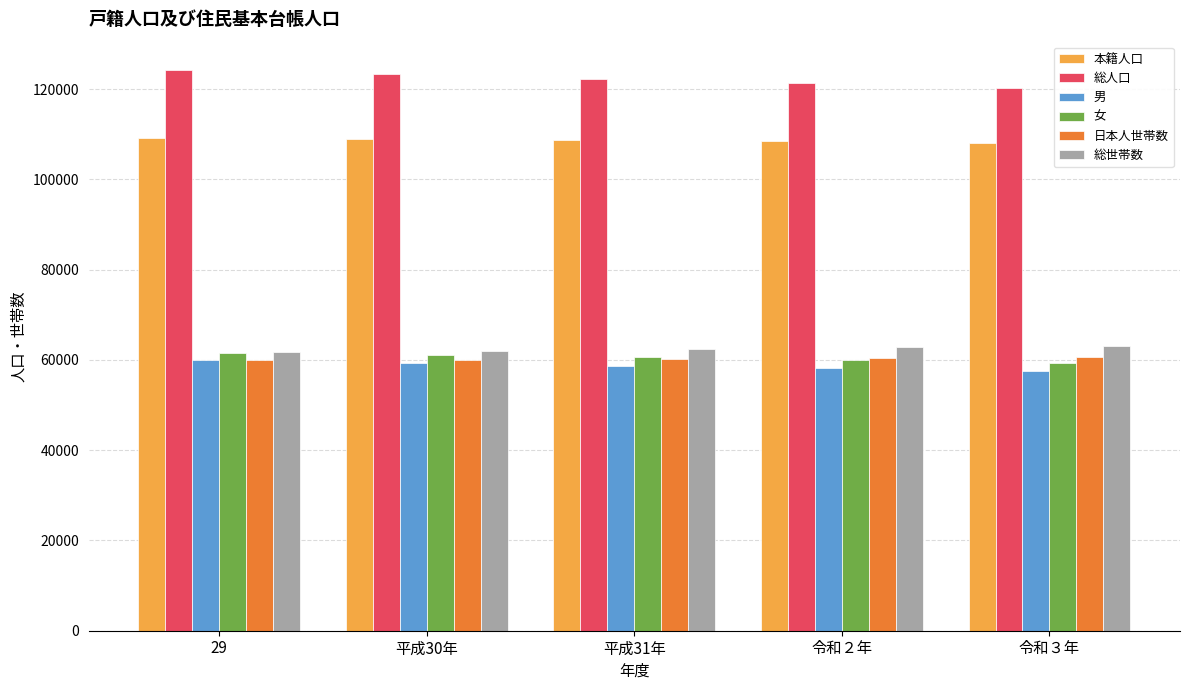

What is the average value of the 女 series?

60472